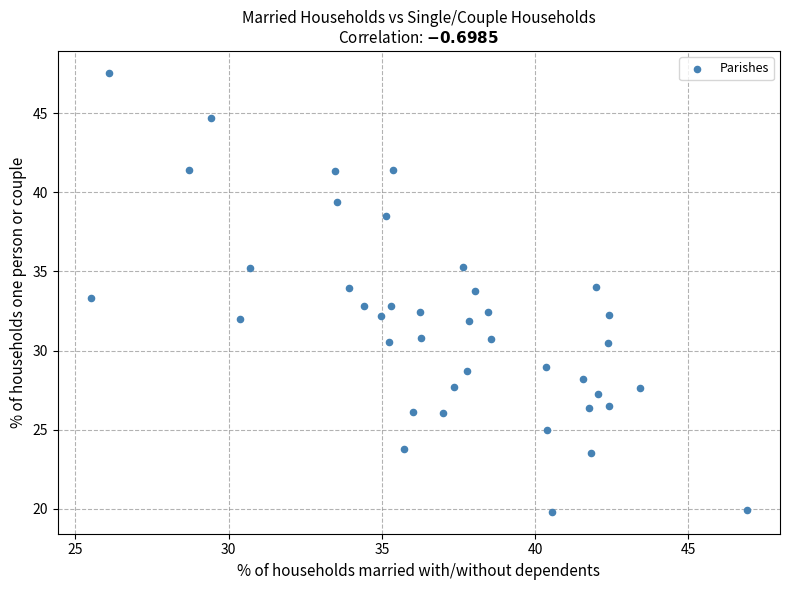

What is the range of Y values (max minus min)?

27.7